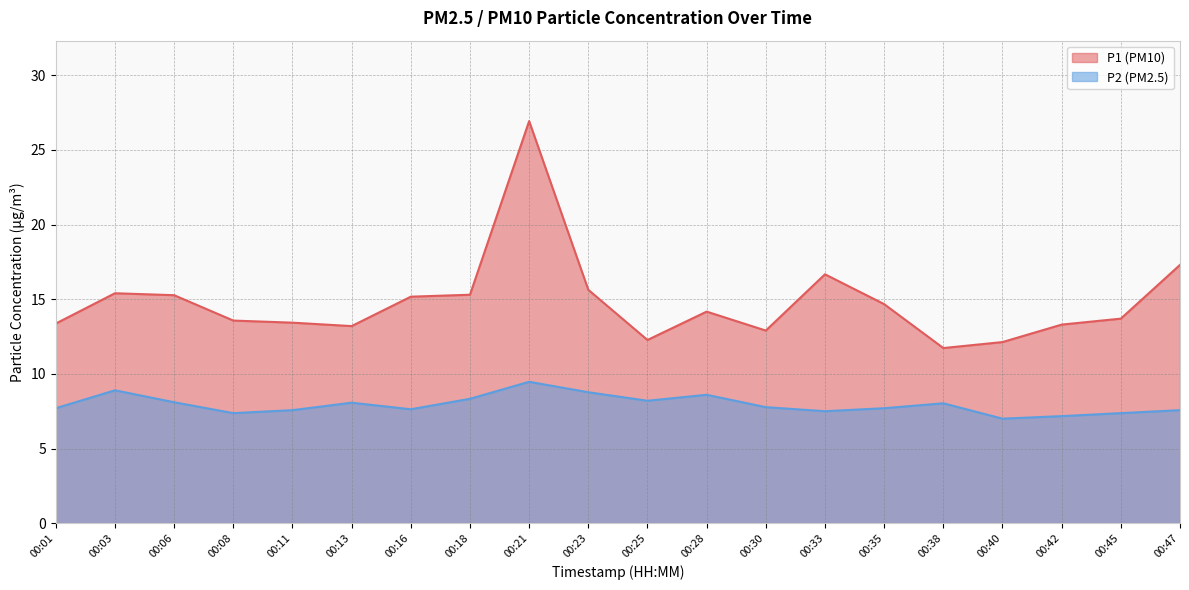

The value of P1 at 00:23 is 15.6. True or false?

True